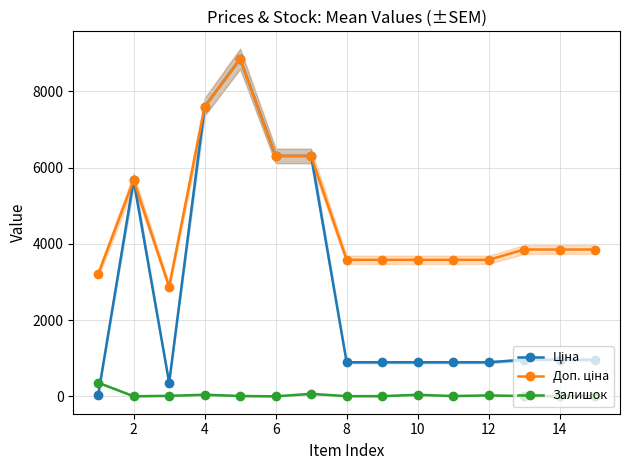

In Залишок, how many points are higher than both neighbors (excluding endpoints)?

4